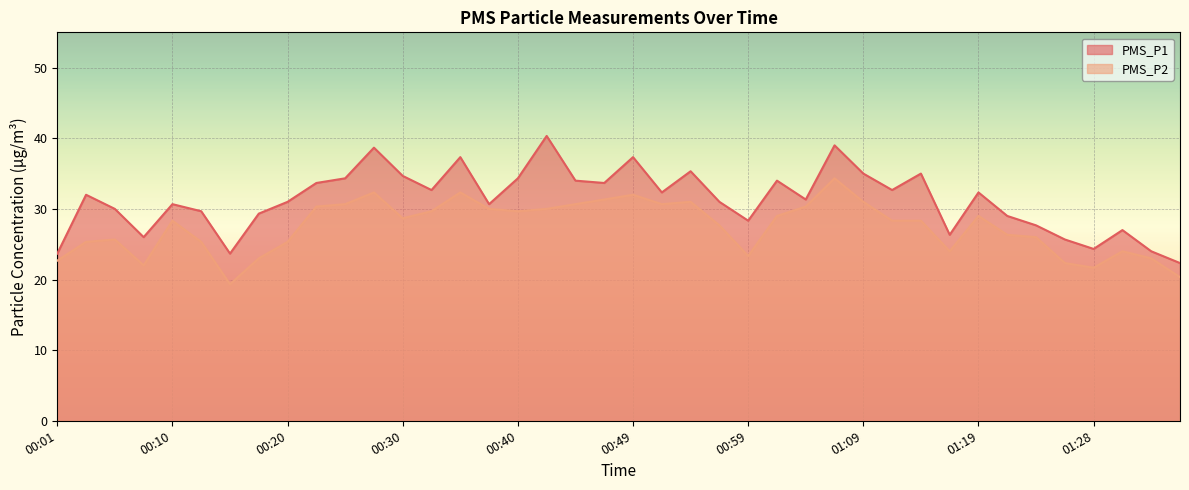

Reading left to right, extract all data points from this chart.

PMS_P1: 23.7	32.0	30.0	26.0	30.7	29.7	23.7	29.3	31.0	33.7	34.3	38.7	34.7	32.7	37.3	30.7	34.3	40.3	34.0	33.7	37.3	32.3	35.3	31.0	28.3	34.0	31.3	39.0	35.0	32.7	35.0	26.3	32.3	29.0	27.7	25.7	24.3	27.0	24.0	22.3
PMS_P2: 22.7	25.3	25.7	22.0	28.3	25.3	19.3	23.0	25.3	30.3	30.7	32.3	28.7	29.7	32.3	30.0	29.7	30.0	30.7	31.3	32.0	30.7	31.0	27.7	23.3	29.0	30.3	34.3	31.0	28.3	28.3	24.0	29.0	26.3	26.0	22.3	21.7	24.0	23.0	20.3